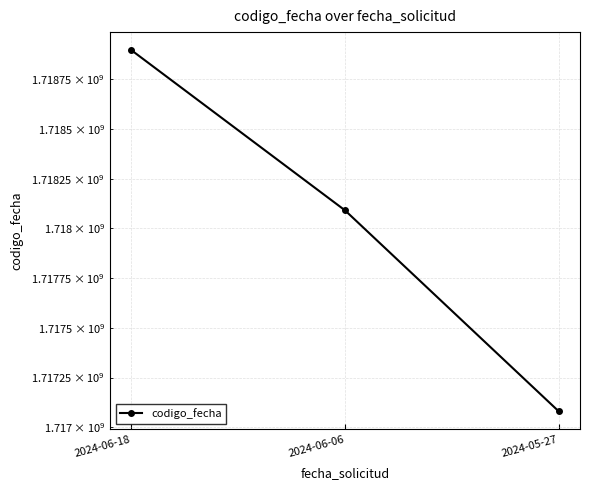

The chart shows a value of 1717080829 at 2024-05-27. True or false?

True